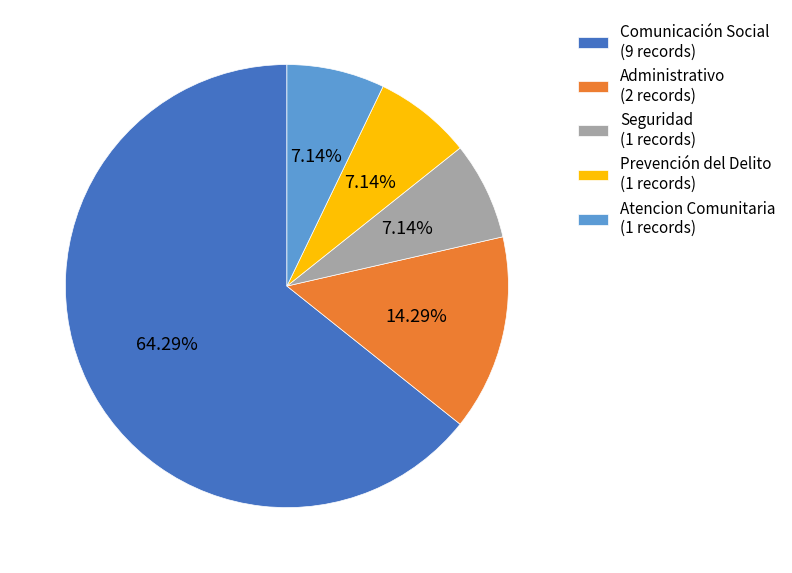

To the nearest percent, what is the difference between the largest and smallest slice percentages?

57%